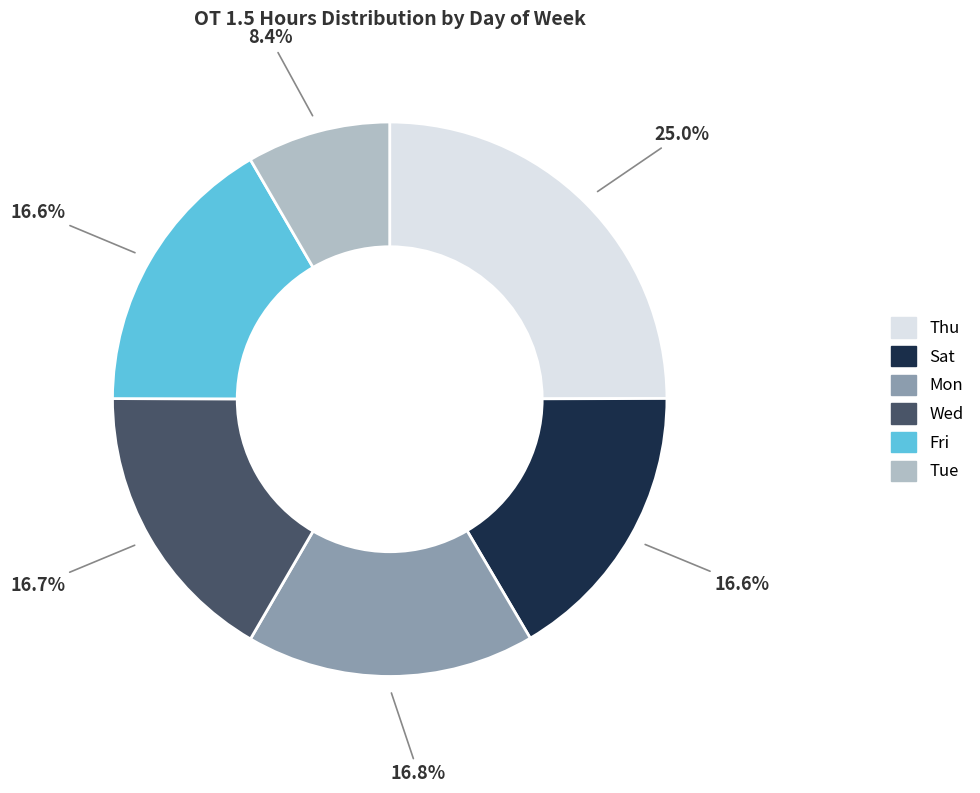

What is the ratio of the value at Sat to the value at Mon?

1.0